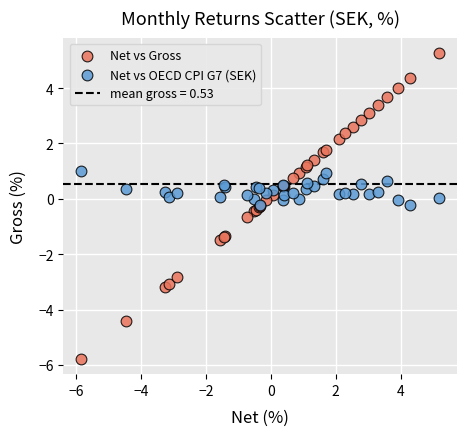

What is the X range (max minus min) for the scatter plot?

11.0